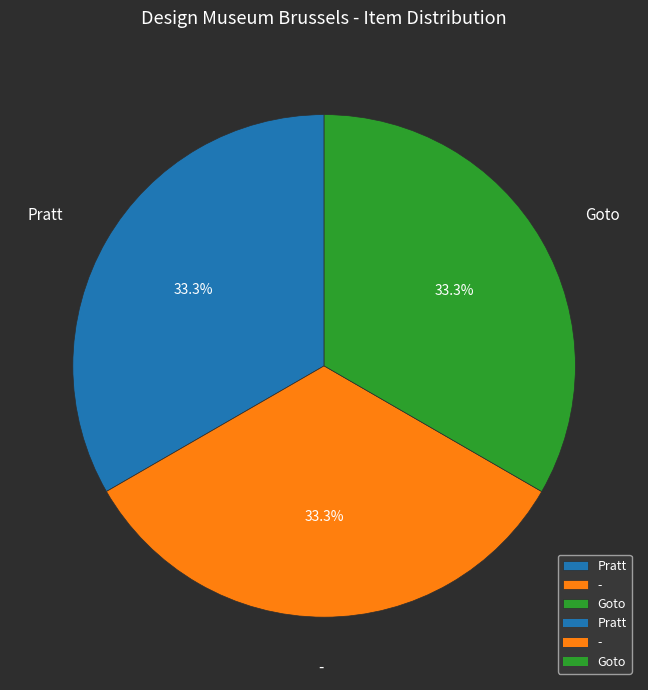

What is the ratio of the value at Goto to the value at Pratt?

1.0